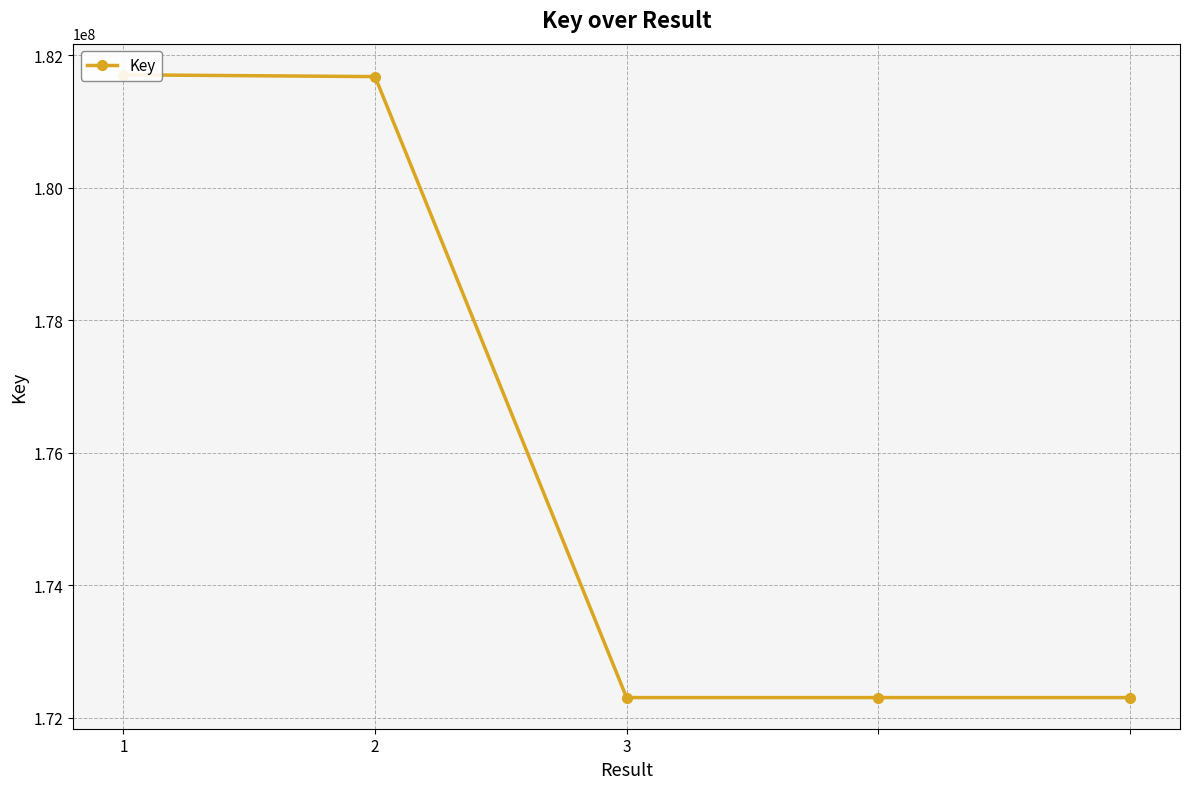

Rank the categories by value from lowest to highest.

3, 3, 4, 2, 1